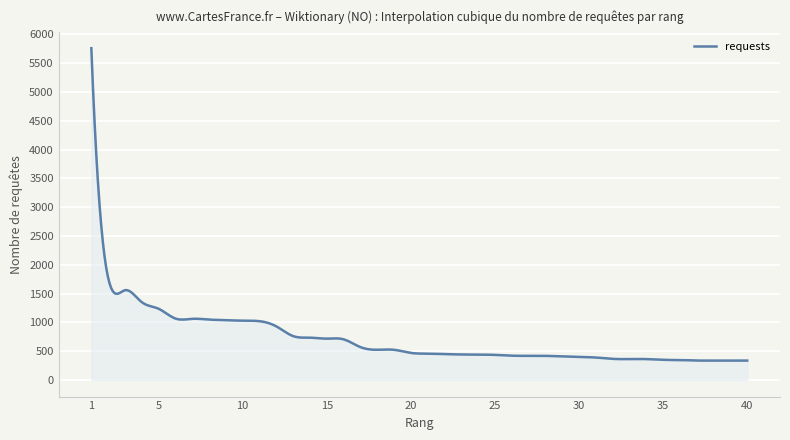

What is the smallest value displayed?

336.6